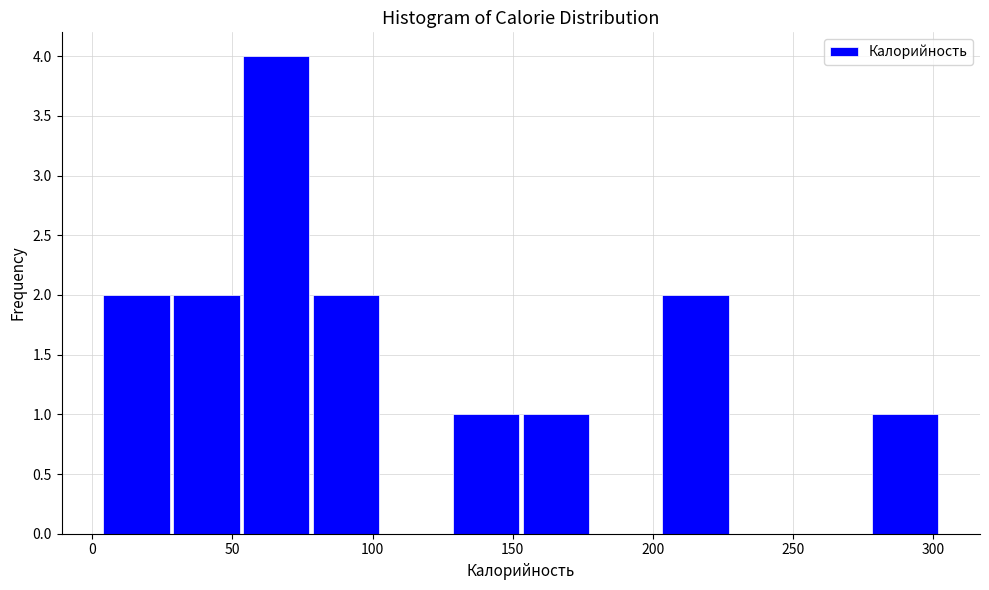

What is the height of the bar covering 5 to 30 on the x-axis? Neither the bar edges nor the heights are printed on the chart, so give them approximately, as read against the axes.

2